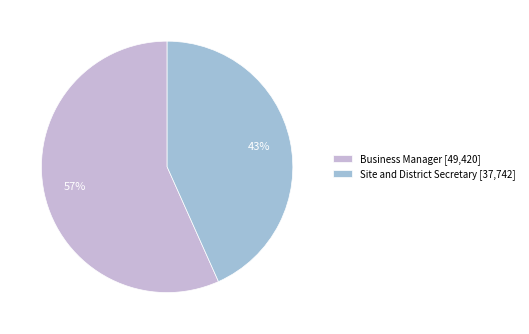

Is Site and District Secretary the majority of the pie?

No